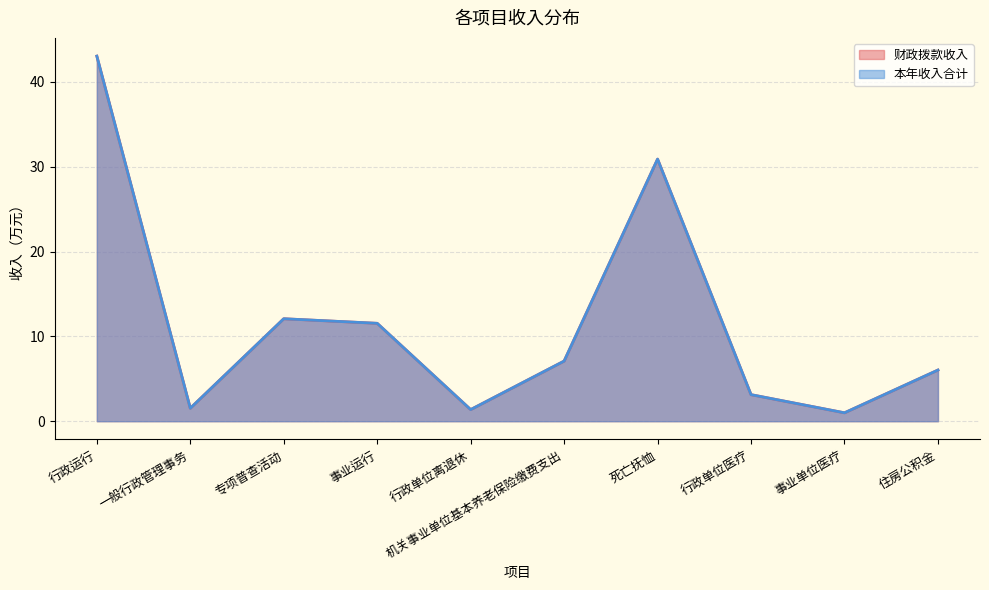

Which category has the lowest value across all series?

事业单位医疗